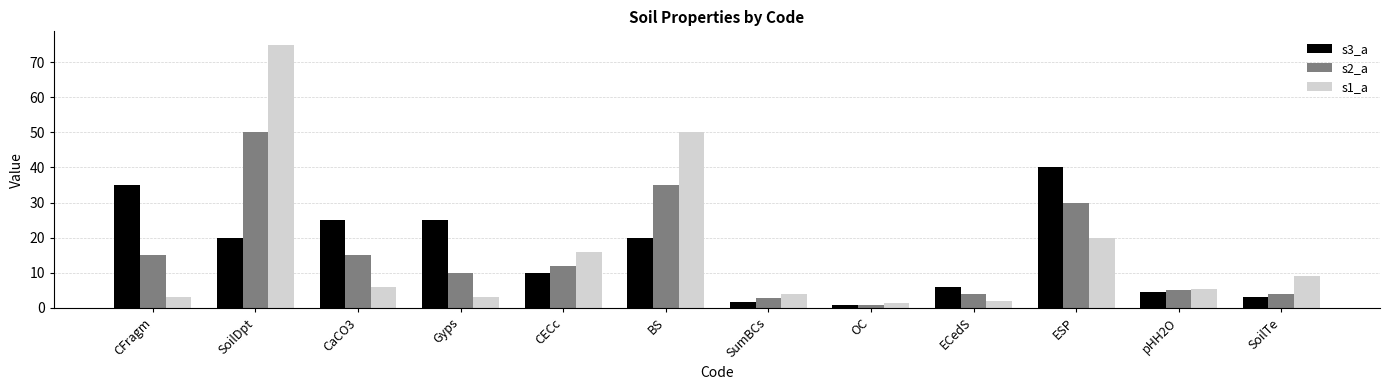

What are all the series names shown in the legend?

s3_a, s2_a, s1_a